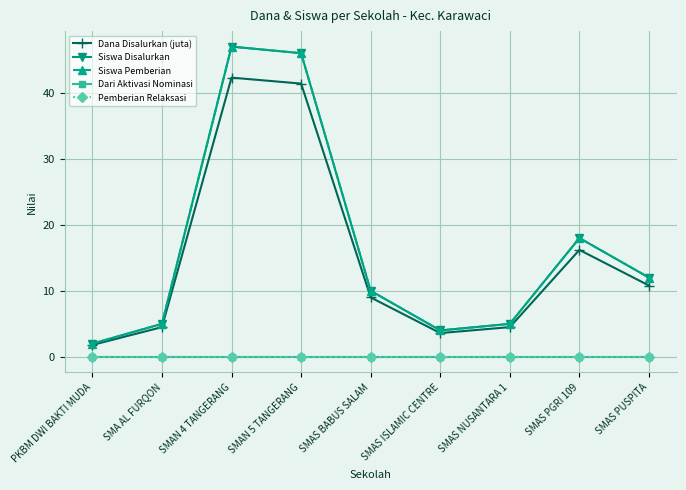

What is the label of the 7th point from the left?

SMAS NUSANTARA 1